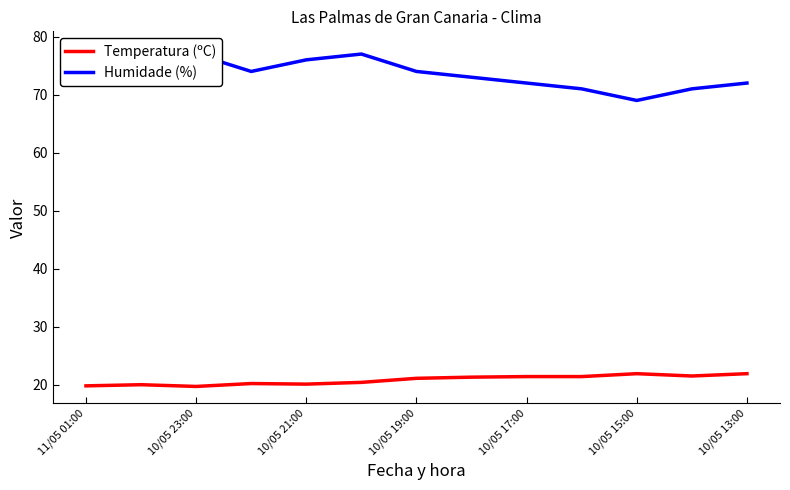

True or false: Temperatura (ºC) has a value of 20.1 at 10/05 21:00.

True